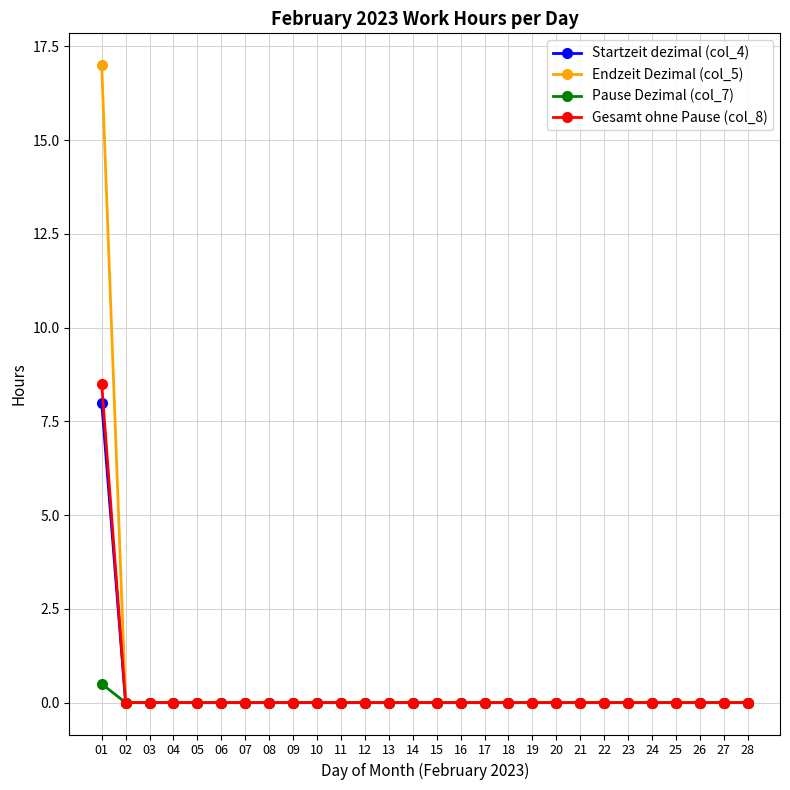

The Gesamt ohne Pause (col_8) series shows -5.2 at 02. True or false?

False